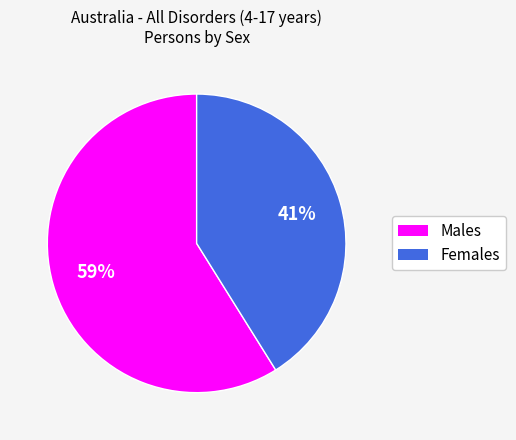

Rank the categories by value from highest to lowest.

Males, Females